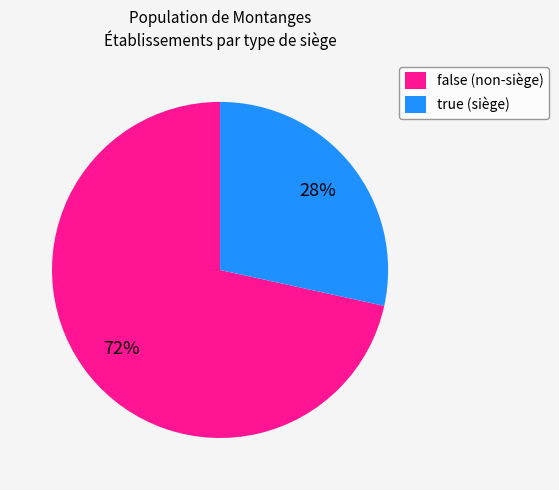

Do true (siège) and false (non-siège) together represent more than half of the pie?

Yes